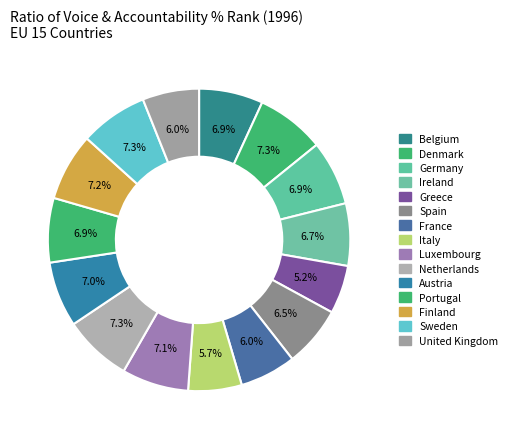

What percentage is NOT represented by France?

94.0%